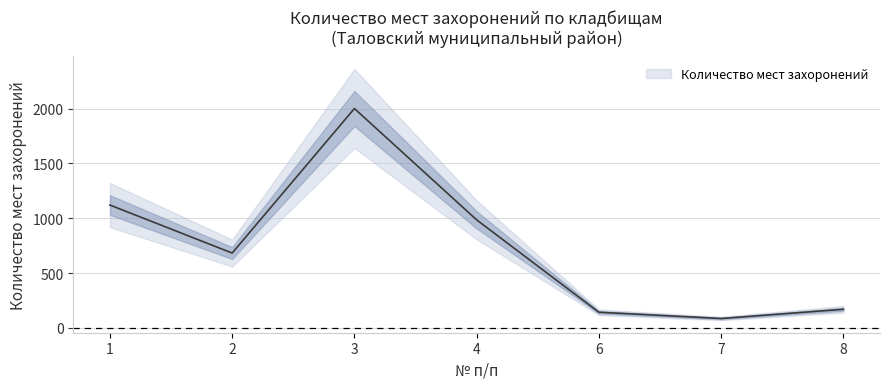

At which label is the value closest to 1043?

4